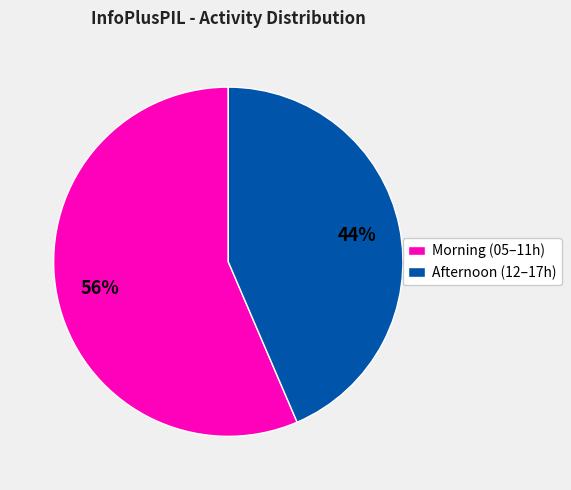

What is the ratio of the value at Morning (05–11h) to the value at Afternoon (12–17h)?

1.3